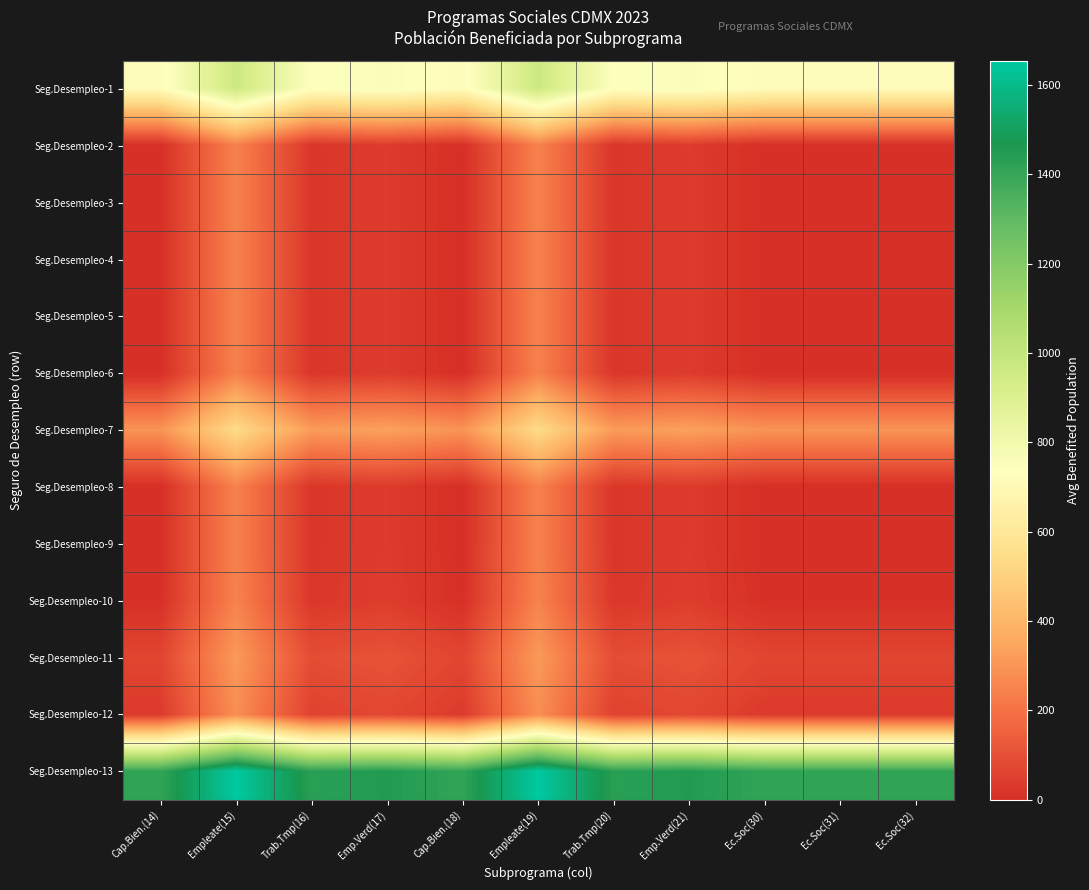

Reading left to right, transcribe all the data shown in this chart.

Seg.Desempleo-1: Cap.Bien.(14)=719.0	Empleate(15)=964.0	Trab.Tmp(16)=742.0	Emp.Verd(17)=758.5	Cap.Bien.(18)=719.0	Empleate(19)=964.0	Trab.Tmp(20)=742.0	Emp.Verd(21)=758.5	Ec.Soc(30)=719.0	Ec.Soc(31)=719.0	Ec.Soc(32)=719.0
Seg.Desempleo-2: Cap.Bien.(14)=0.0	Empleate(15)=245.0	Trab.Tmp(16)=23.0	Emp.Verd(17)=39.5	Cap.Bien.(18)=0.0	Empleate(19)=245.0	Trab.Tmp(20)=23.0	Emp.Verd(21)=39.5	Ec.Soc(30)=0.0	Ec.Soc(31)=0.0	Ec.Soc(32)=0.0
Seg.Desempleo-3: Cap.Bien.(14)=0.0	Empleate(15)=245.0	Trab.Tmp(16)=23.0	Emp.Verd(17)=39.5	Cap.Bien.(18)=0.0	Empleate(19)=245.0	Trab.Tmp(20)=23.0	Emp.Verd(21)=39.5	Ec.Soc(30)=0.0	Ec.Soc(31)=0.0	Ec.Soc(32)=0.0
Seg.Desempleo-4: Cap.Bien.(14)=0.0	Empleate(15)=245.0	Trab.Tmp(16)=23.0	Emp.Verd(17)=39.5	Cap.Bien.(18)=0.0	Empleate(19)=245.0	Trab.Tmp(20)=23.0	Emp.Verd(21)=39.5	Ec.Soc(30)=0.0	Ec.Soc(31)=0.0	Ec.Soc(32)=0.0
Seg.Desempleo-5: Cap.Bien.(14)=0.0	Empleate(15)=245.0	Trab.Tmp(16)=23.0	Emp.Verd(17)=39.5	Cap.Bien.(18)=0.0	Empleate(19)=245.0	Trab.Tmp(20)=23.0	Emp.Verd(21)=39.5	Ec.Soc(30)=0.0	Ec.Soc(31)=0.0	Ec.Soc(32)=0.0
Seg.Desempleo-6: Cap.Bien.(14)=0.0	Empleate(15)=245.0	Trab.Tmp(16)=23.0	Emp.Verd(17)=39.5	Cap.Bien.(18)=0.0	Empleate(19)=245.0	Trab.Tmp(20)=23.0	Emp.Verd(21)=39.5	Ec.Soc(30)=0.0	Ec.Soc(31)=0.0	Ec.Soc(32)=0.0
Seg.Desempleo-7: Cap.Bien.(14)=295.5	Empleate(15)=540.5	Trab.Tmp(16)=318.5	Emp.Verd(17)=335.0	Cap.Bien.(18)=295.5	Empleate(19)=540.5	Trab.Tmp(20)=318.5	Emp.Verd(21)=335.0	Ec.Soc(30)=295.5	Ec.Soc(31)=295.5	Ec.Soc(32)=295.5
Seg.Desempleo-8: Cap.Bien.(14)=0.0	Empleate(15)=245.0	Trab.Tmp(16)=23.0	Emp.Verd(17)=39.5	Cap.Bien.(18)=0.0	Empleate(19)=245.0	Trab.Tmp(20)=23.0	Emp.Verd(21)=39.5	Ec.Soc(30)=0.0	Ec.Soc(31)=0.0	Ec.Soc(32)=0.0
Seg.Desempleo-9: Cap.Bien.(14)=0.0	Empleate(15)=245.0	Trab.Tmp(16)=23.0	Emp.Verd(17)=39.5	Cap.Bien.(18)=0.0	Empleate(19)=245.0	Trab.Tmp(20)=23.0	Emp.Verd(21)=39.5	Ec.Soc(30)=0.0	Ec.Soc(31)=0.0	Ec.Soc(32)=0.0
Seg.Desempleo-10: Cap.Bien.(14)=4.0	Empleate(15)=249.0	Trab.Tmp(16)=27.0	Emp.Verd(17)=43.5	Cap.Bien.(18)=4.0	Empleate(19)=249.0	Trab.Tmp(20)=27.0	Emp.Verd(21)=43.5	Ec.Soc(30)=4.0	Ec.Soc(31)=4.0	Ec.Soc(32)=4.0
Seg.Desempleo-11: Cap.Bien.(14)=68.0	Empleate(15)=313.0	Trab.Tmp(16)=91.0	Emp.Verd(17)=107.5	Cap.Bien.(18)=68.0	Empleate(19)=313.0	Trab.Tmp(20)=91.0	Emp.Verd(21)=107.5	Ec.Soc(30)=68.0	Ec.Soc(31)=68.0	Ec.Soc(32)=68.0
Seg.Desempleo-12: Cap.Bien.(14)=35.5	Empleate(15)=280.5	Trab.Tmp(16)=58.5	Emp.Verd(17)=75.0	Cap.Bien.(18)=35.5	Empleate(19)=280.5	Trab.Tmp(20)=58.5	Emp.Verd(21)=75.0	Ec.Soc(30)=35.5	Ec.Soc(31)=35.5	Ec.Soc(32)=35.5
Seg.Desempleo-13: Cap.Bien.(14)=1409.5	Empleate(15)=1654.5	Trab.Tmp(16)=1432.5	Emp.Verd(17)=1449.0	Cap.Bien.(18)=1409.5	Empleate(19)=1654.5	Trab.Tmp(20)=1432.5	Emp.Verd(21)=1449.0	Ec.Soc(30)=1409.5	Ec.Soc(31)=1409.5	Ec.Soc(32)=1409.5